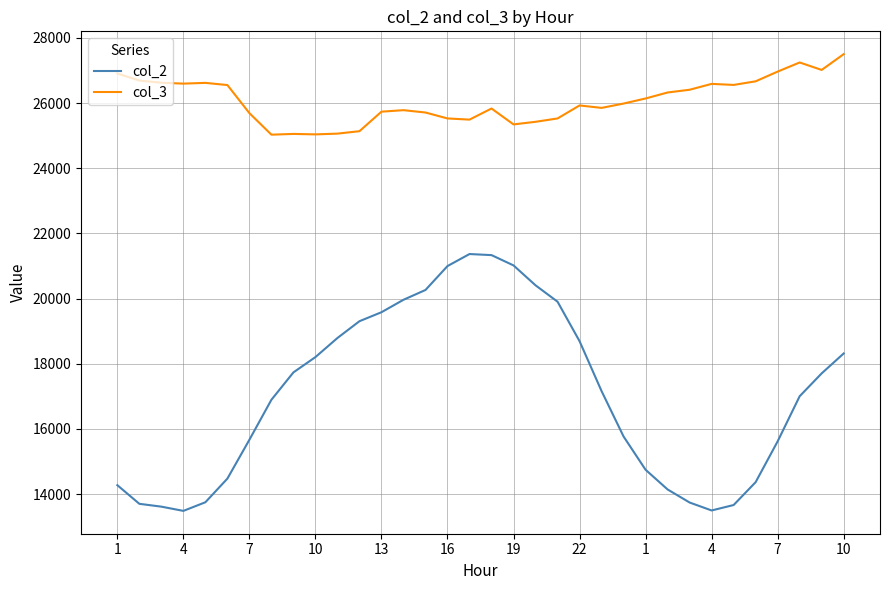

Which series has the largest total across all categories?

col_3